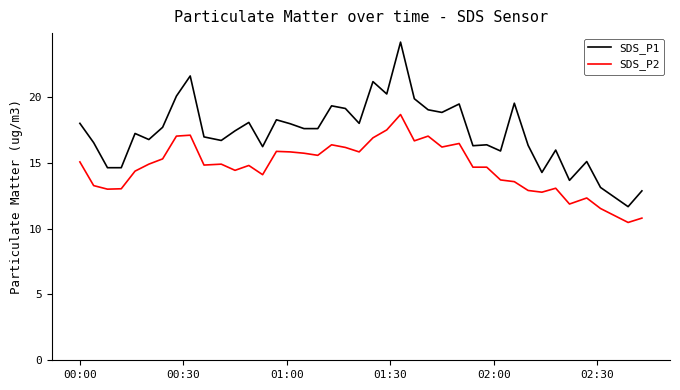

What are all the series names shown in the legend?

SDS_P1, SDS_P2